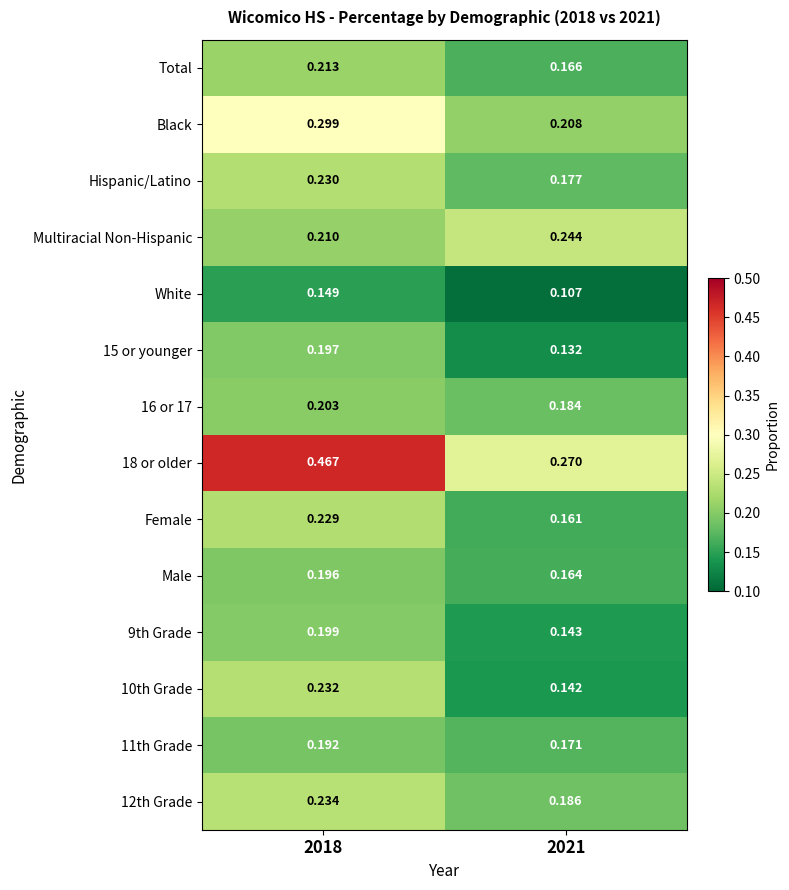

Which has a higher value, 2021 or 2018?

2018